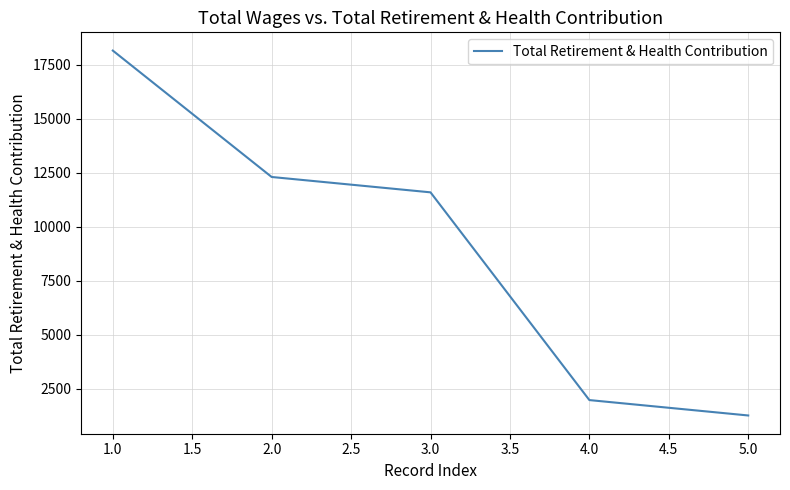

What is the ratio of the value at 3.0 to the value at 1.0?

0.6